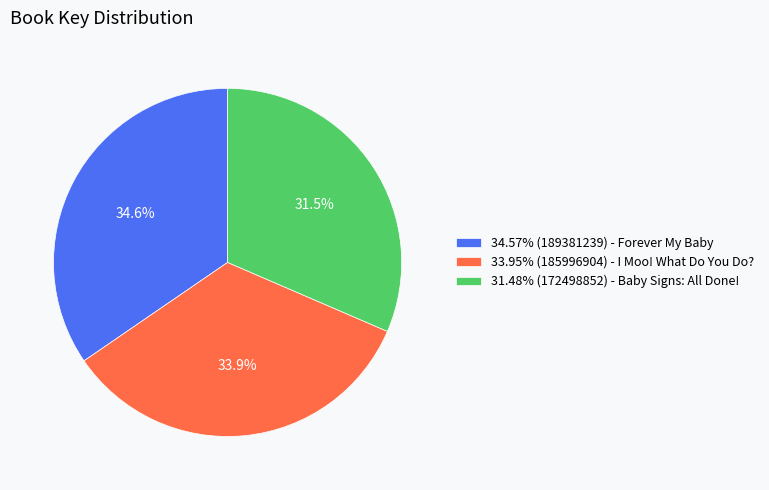

How many segments does this pie chart have?

3